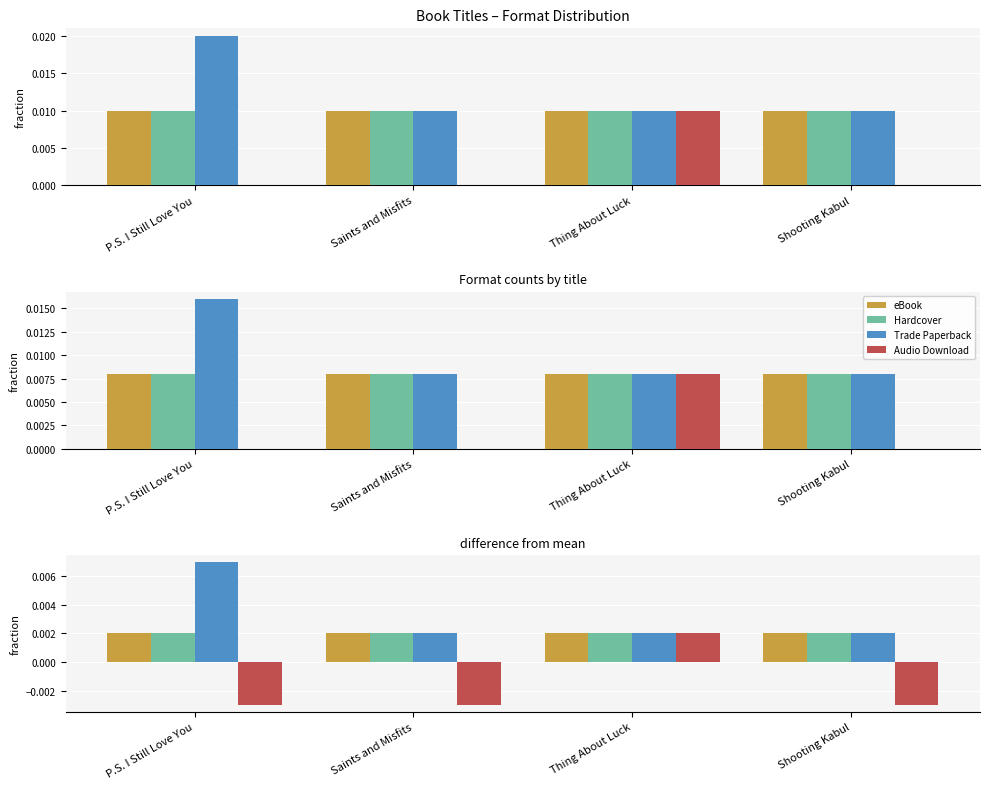

True or false: eBook has a value of 0.0 at Saints and Misfits.

True